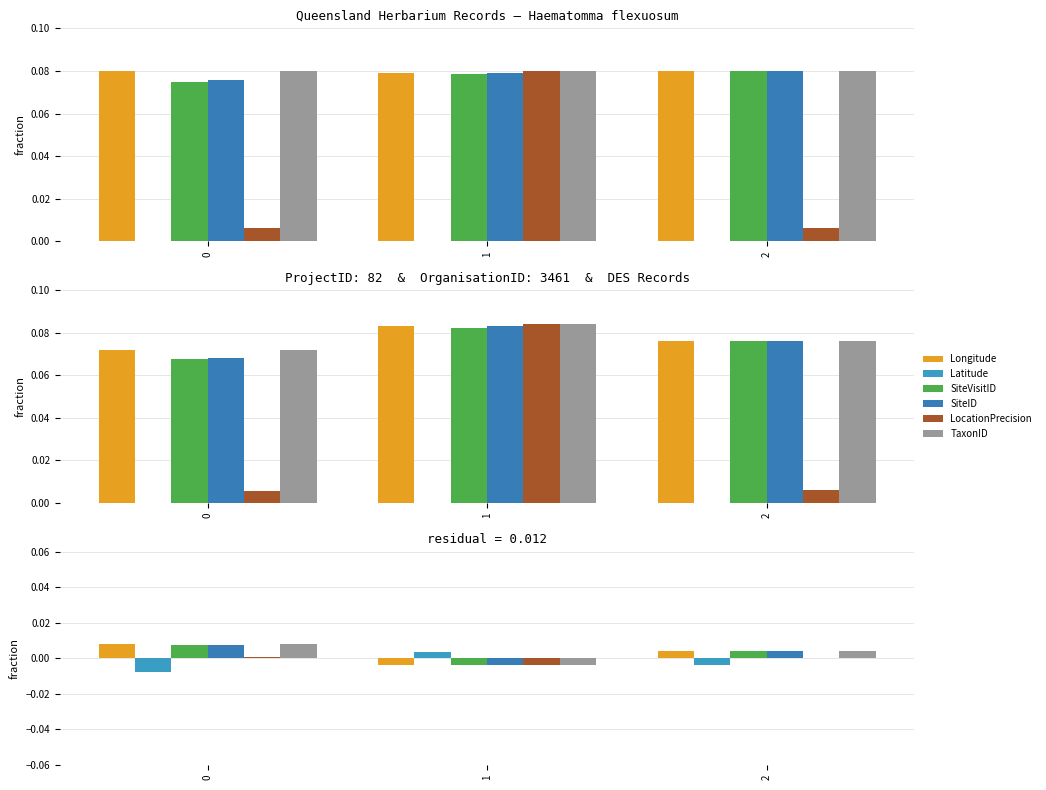

What are all the series names shown in the legend?

Longitude, Latitude, SiteVisitID, SiteID, LocationPrecision, TaxonID